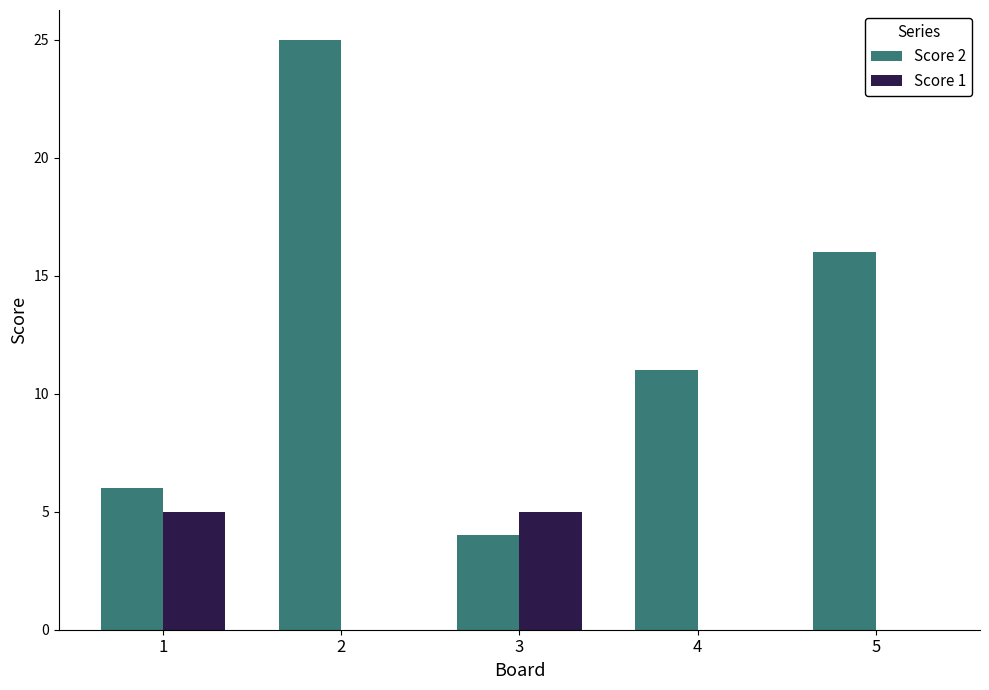

What are all the series names shown in the legend?

Score 2, Score 1